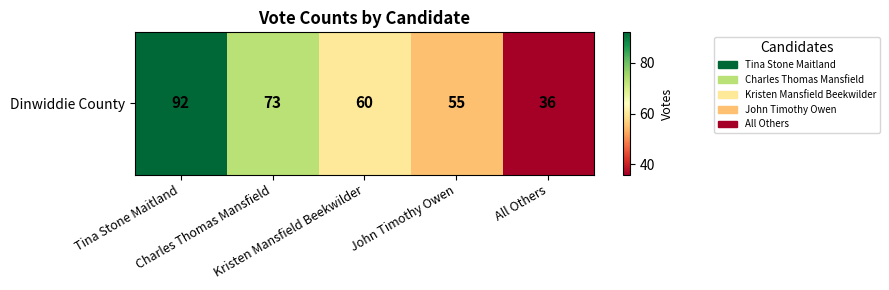

What is the sum of the values at Charles Thomas Mansfield and John Timothy Owen?

128